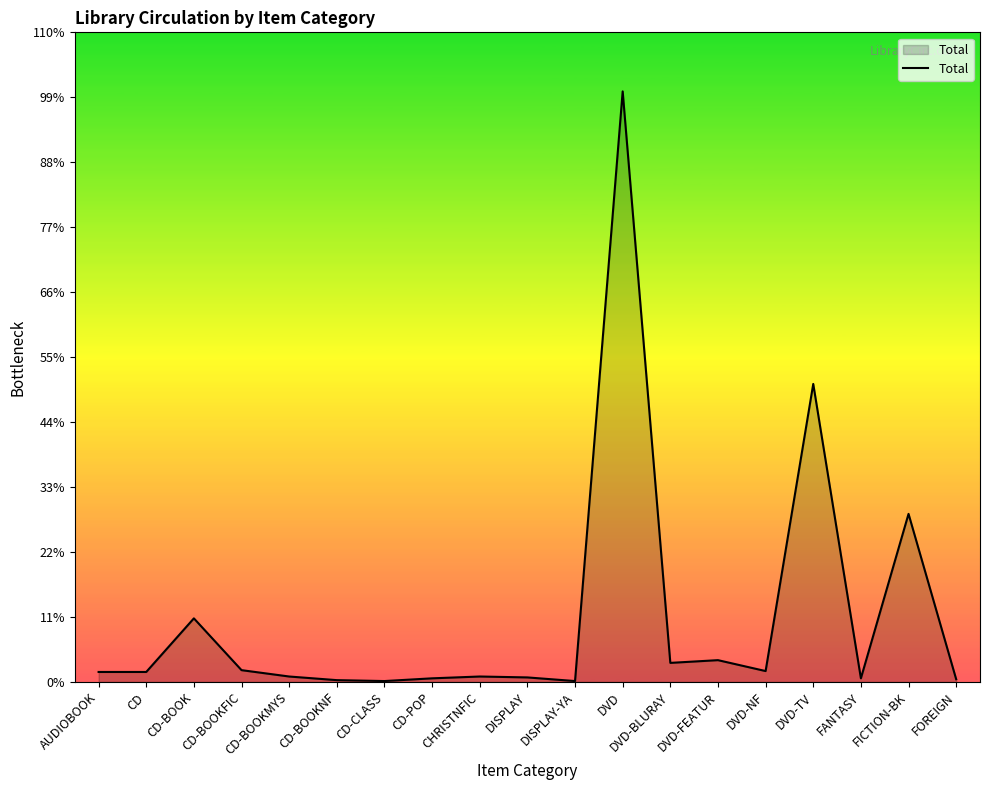

How many interior local valleys (lower than both neighbors) does the data have?

5